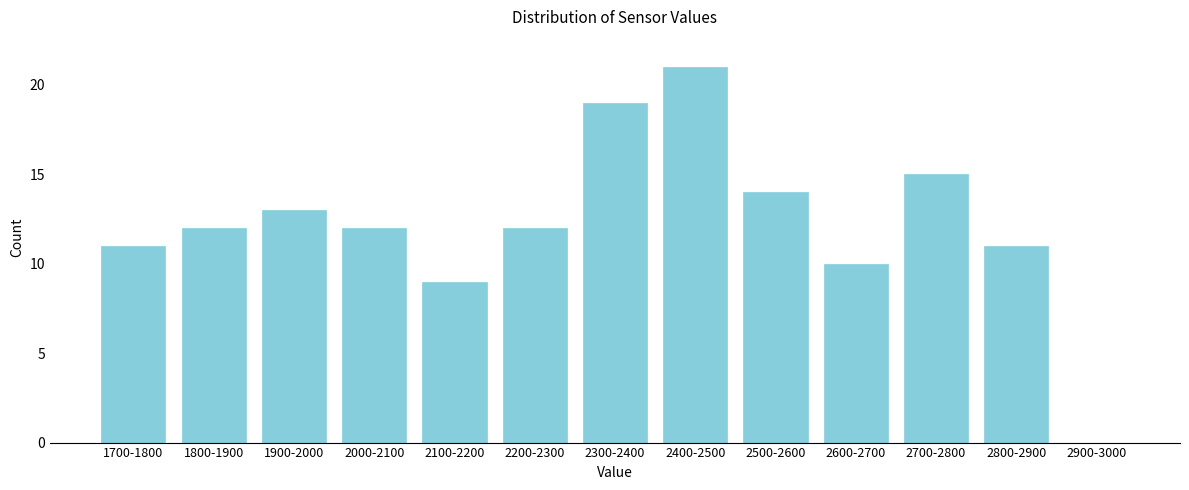

Reading right to left, what are all the values shown in this chart?

2900-3000=0	2800-2900=11	2700-2800=15	2600-2700=10	2500-2600=14	2400-2500=21	2300-2400=19	2200-2300=12	2100-2200=9	2000-2100=12	1900-2000=13	1800-1900=12	1700-1800=11